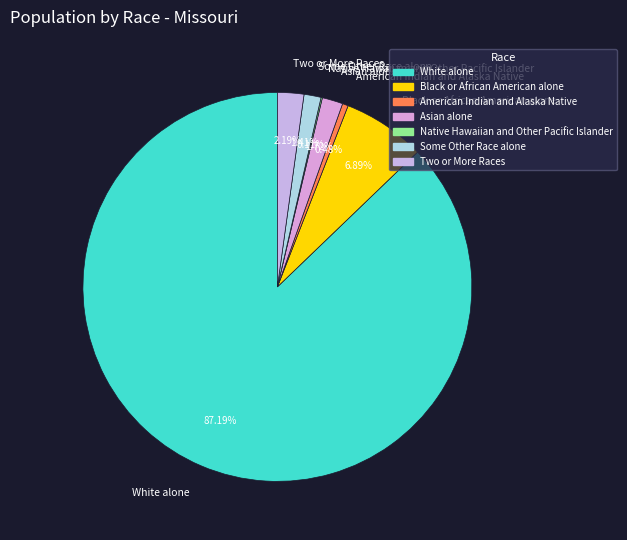

Is it true that Asian alone is 14% of the pie?

False